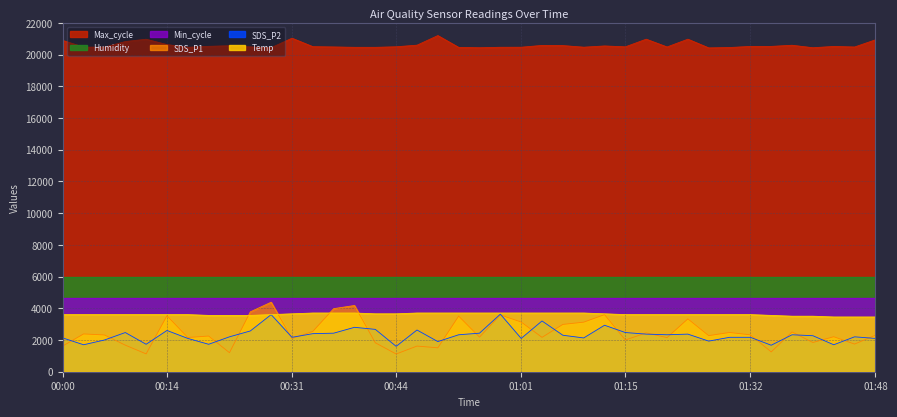

At which label is Max_cycle closest to 20804?

00:09